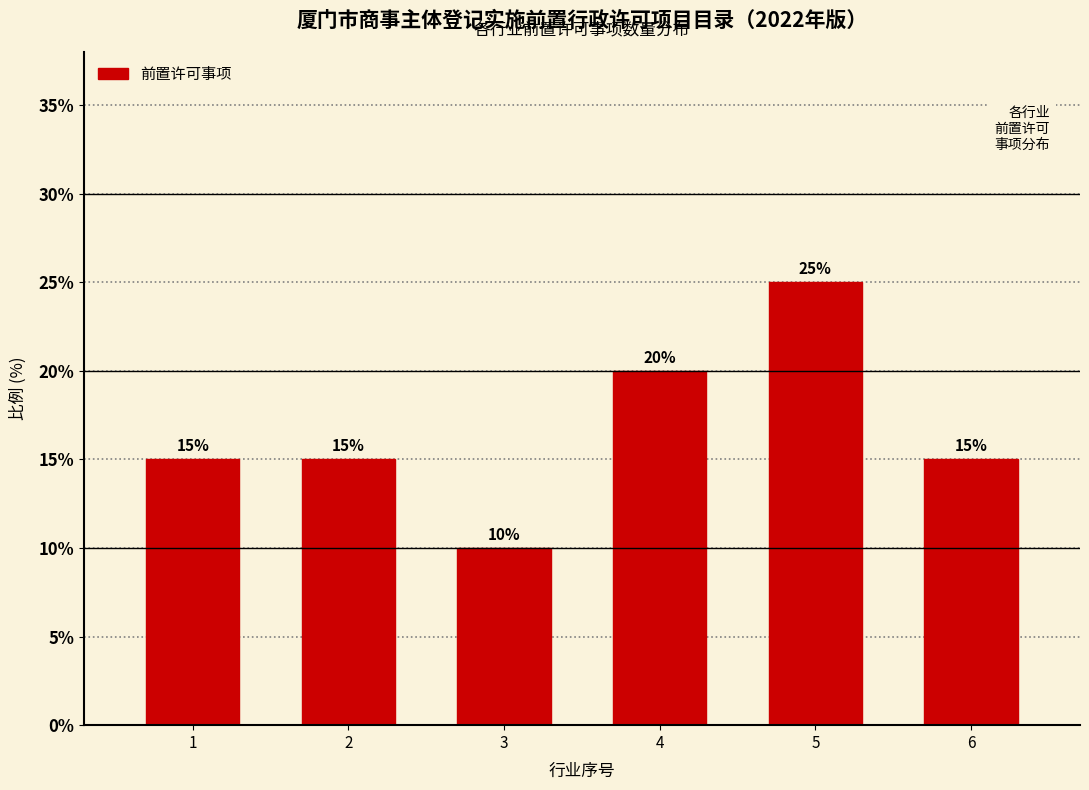

Reading left to right, transcribe all the data shown in this chart.

1=15	2=15	3=10	4=20	5=25	6=15